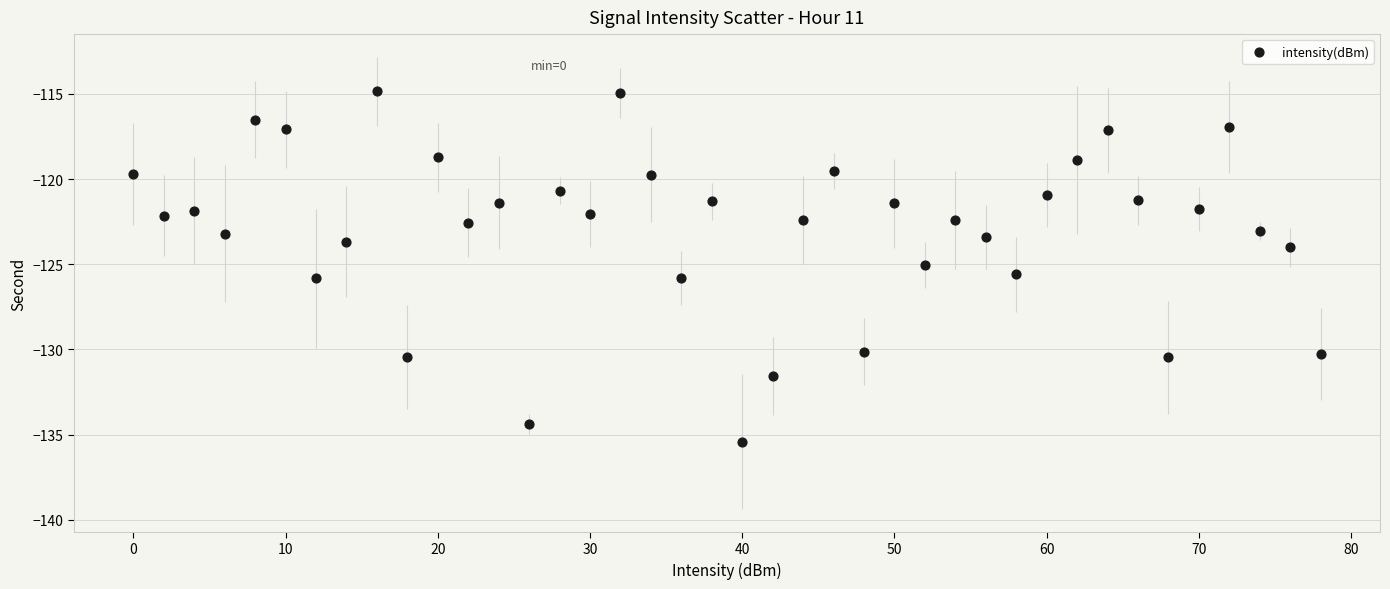

What is the range of X values (max minus min)?

78.0